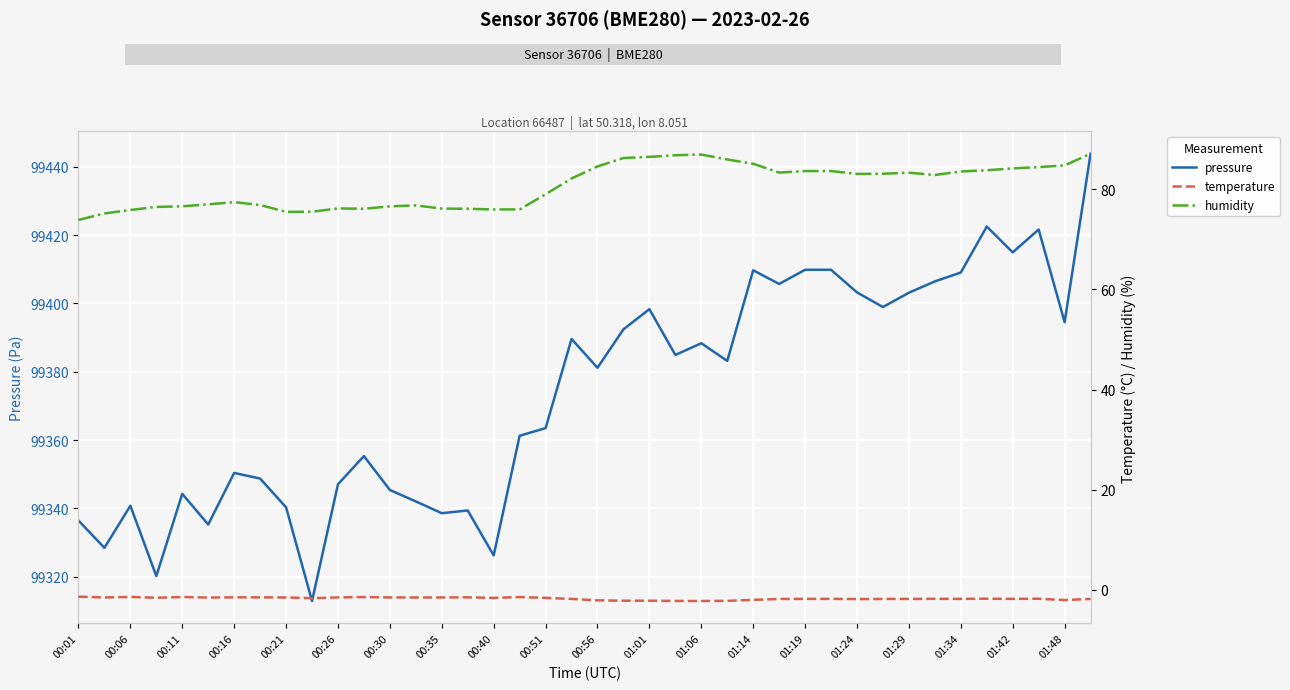

What are all the series names shown in the legend?

pressure, temperature, humidity